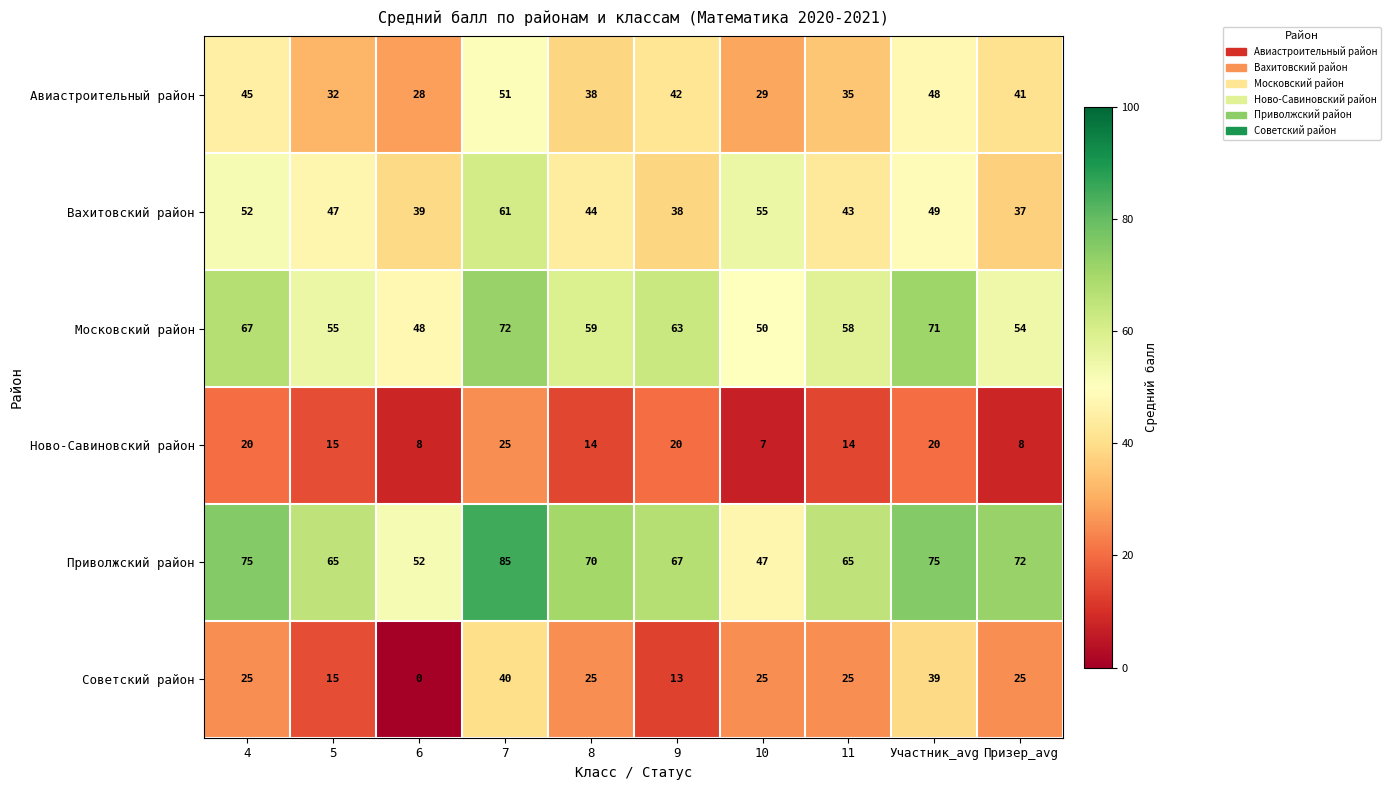

Rank the series by their maximum value, from highest to lowest.

Приволжский район, Московский район, Вахитовский район, Авиастроительный район, Советский район, Ново-Савиновский район